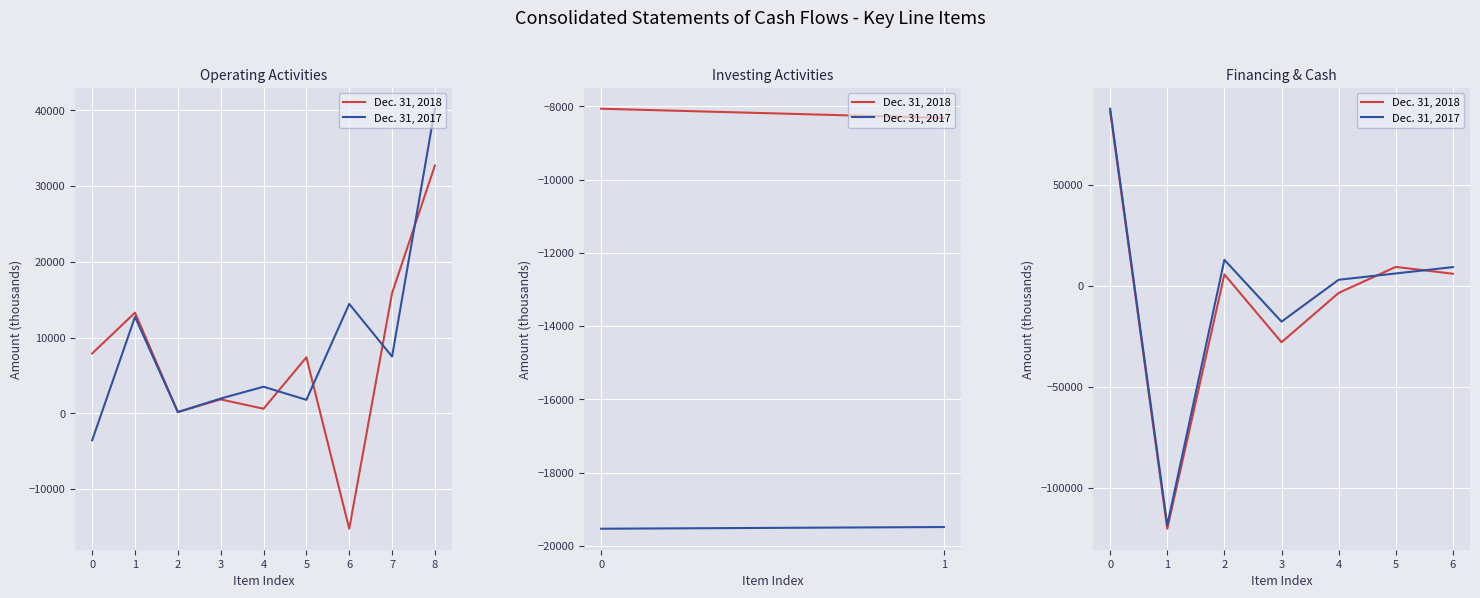

Where is the first local maximum for Dec. 31, 2018?

2